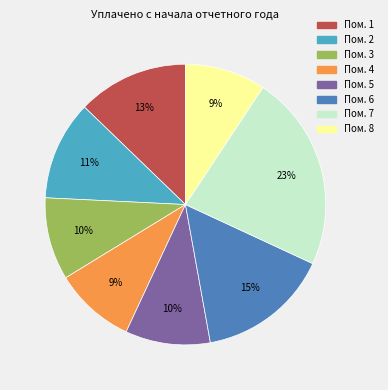

Is there any slice that represents more than half of the pie?

No